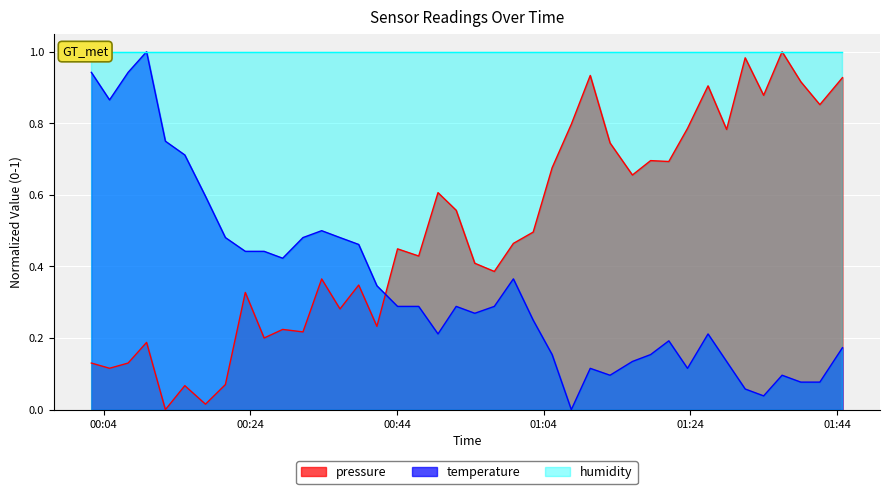

Is it true that temperature equals 0.3 at 2022-11-20T00:49:35?

False